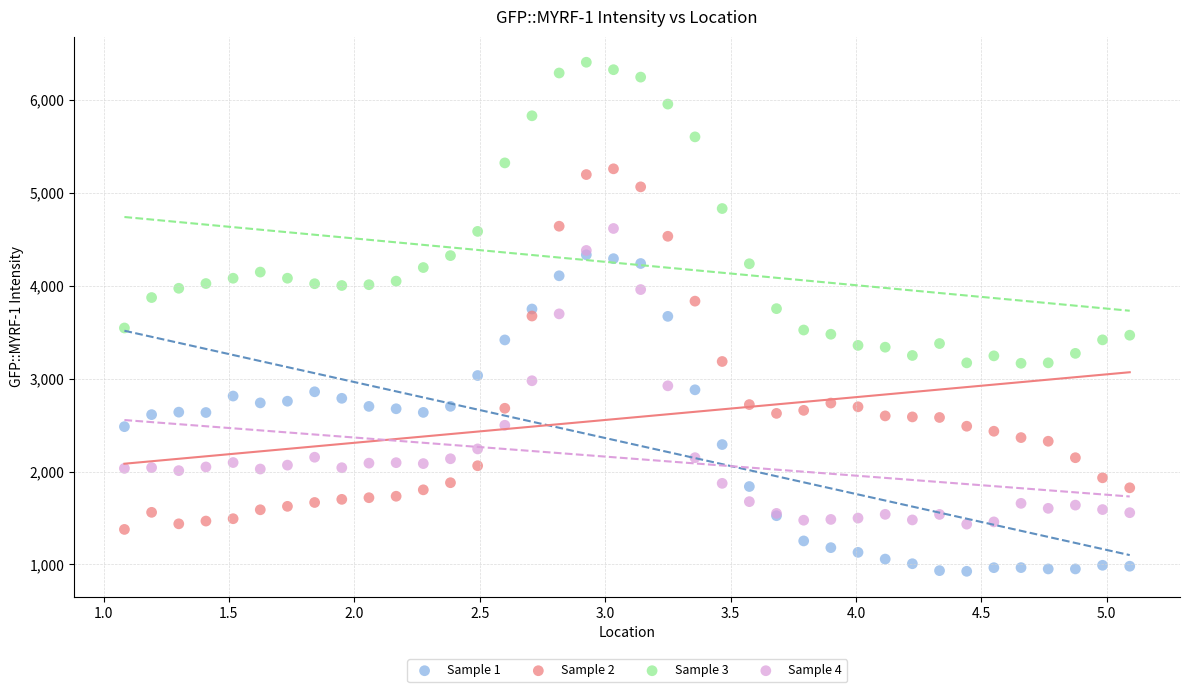

What are all the series names shown in the legend?

Sample 1, Sample 2, Sample 3, Sample 4